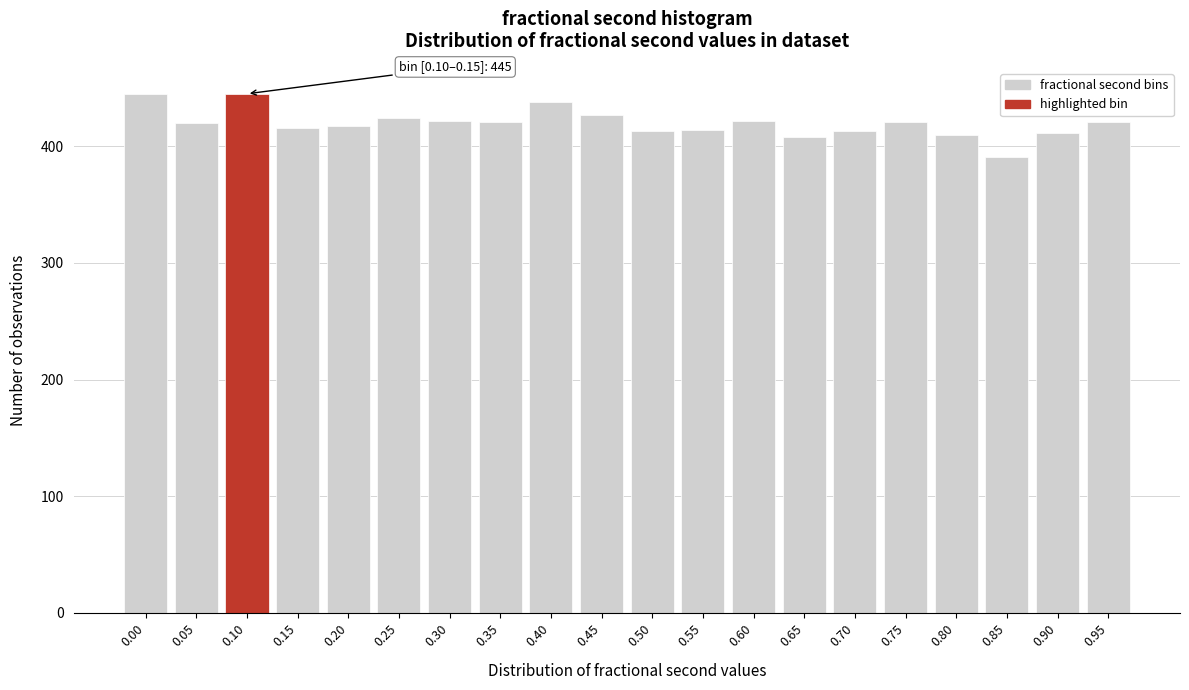

What is the value of the 11th bar from the left?

413